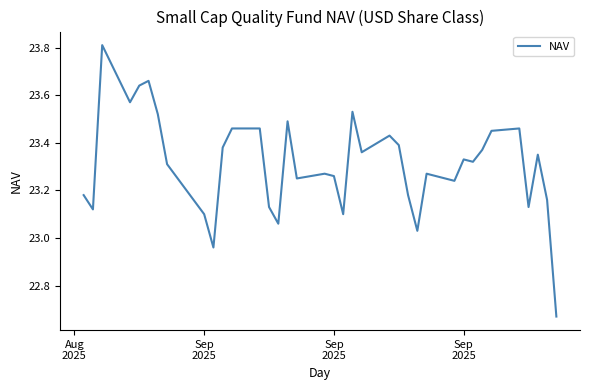

What is the difference between the maximum and minimum values?

1.1